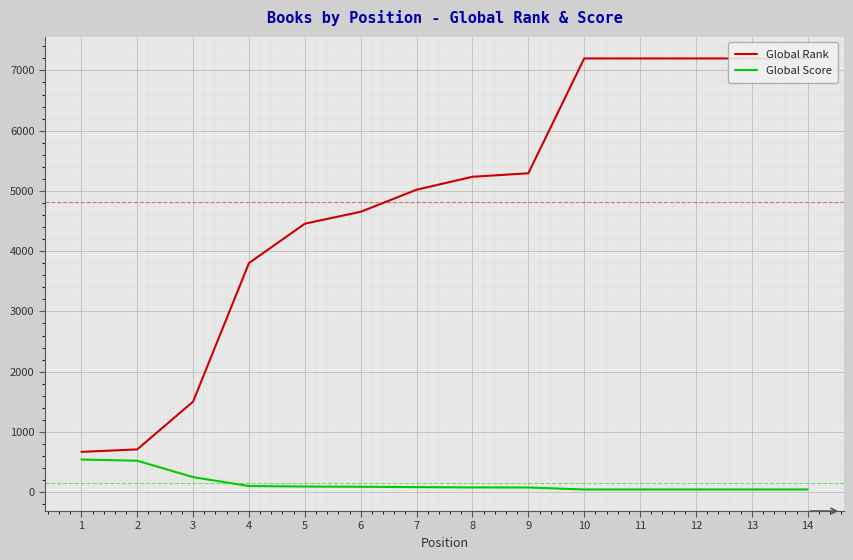

Which series changed the most between 3 and 13?

Global Rank